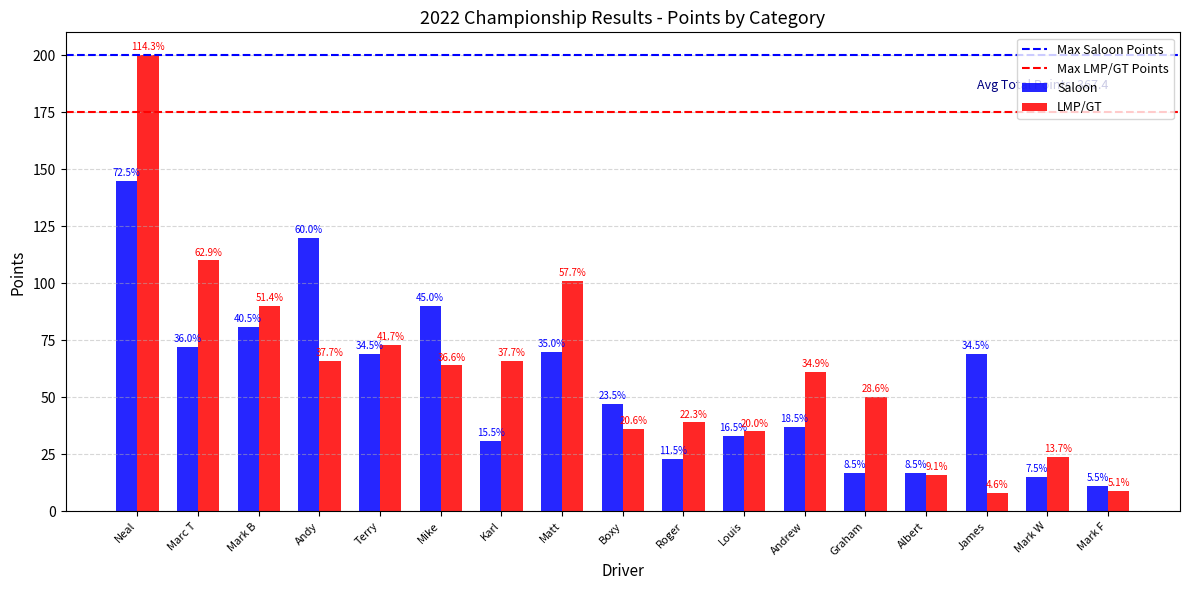

What is the sum of the Saloon values at Louis and Mark F?

44